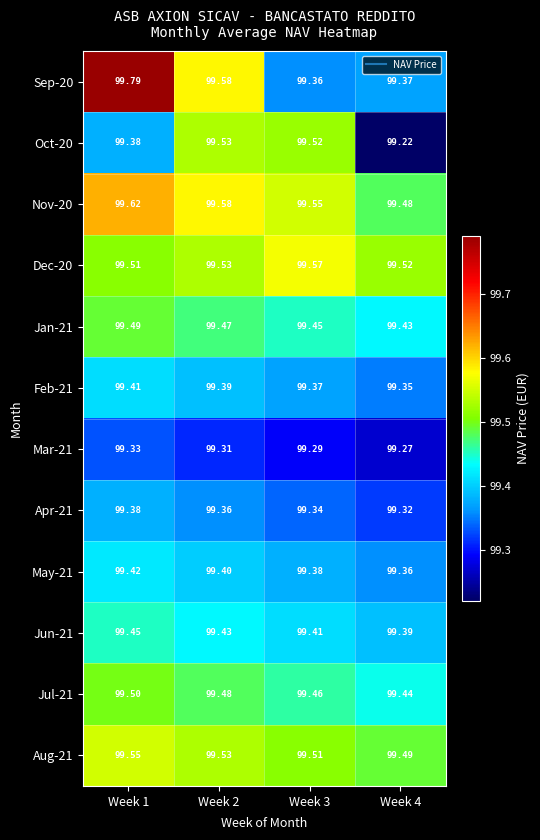

Is the value of Feb-21 at Week 1 greater than the value of Sep-20 at Week 3?

Yes